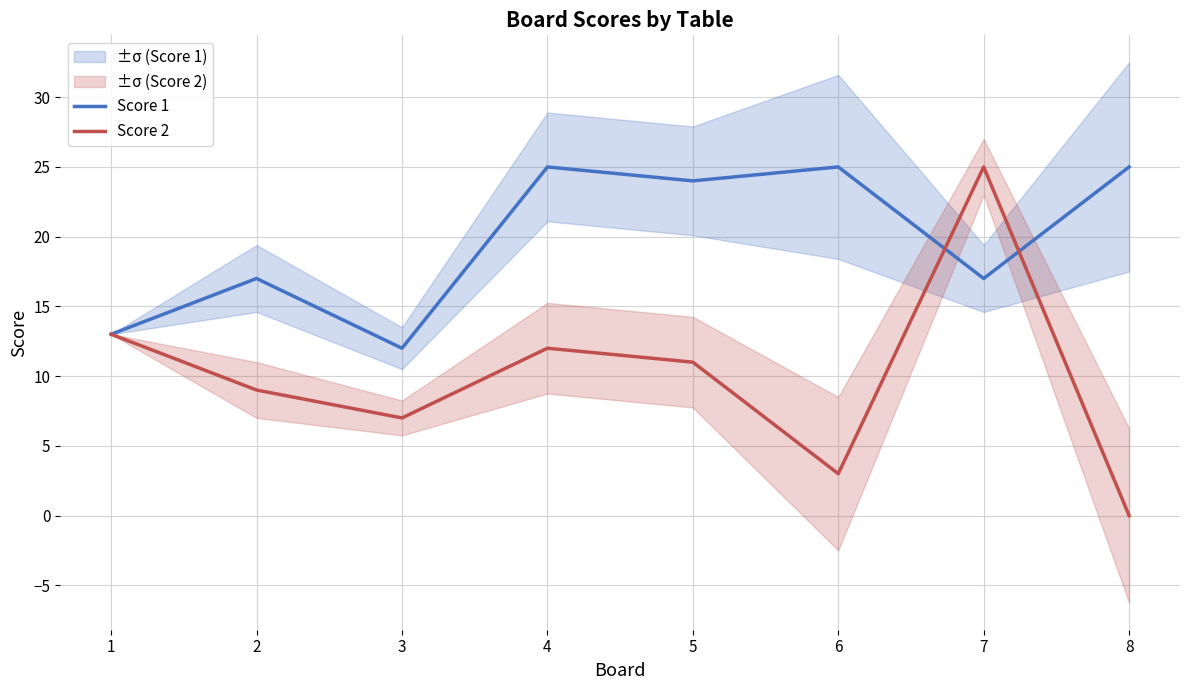

Where do Score 2 and Score 1 first cross each other?

6 and 7